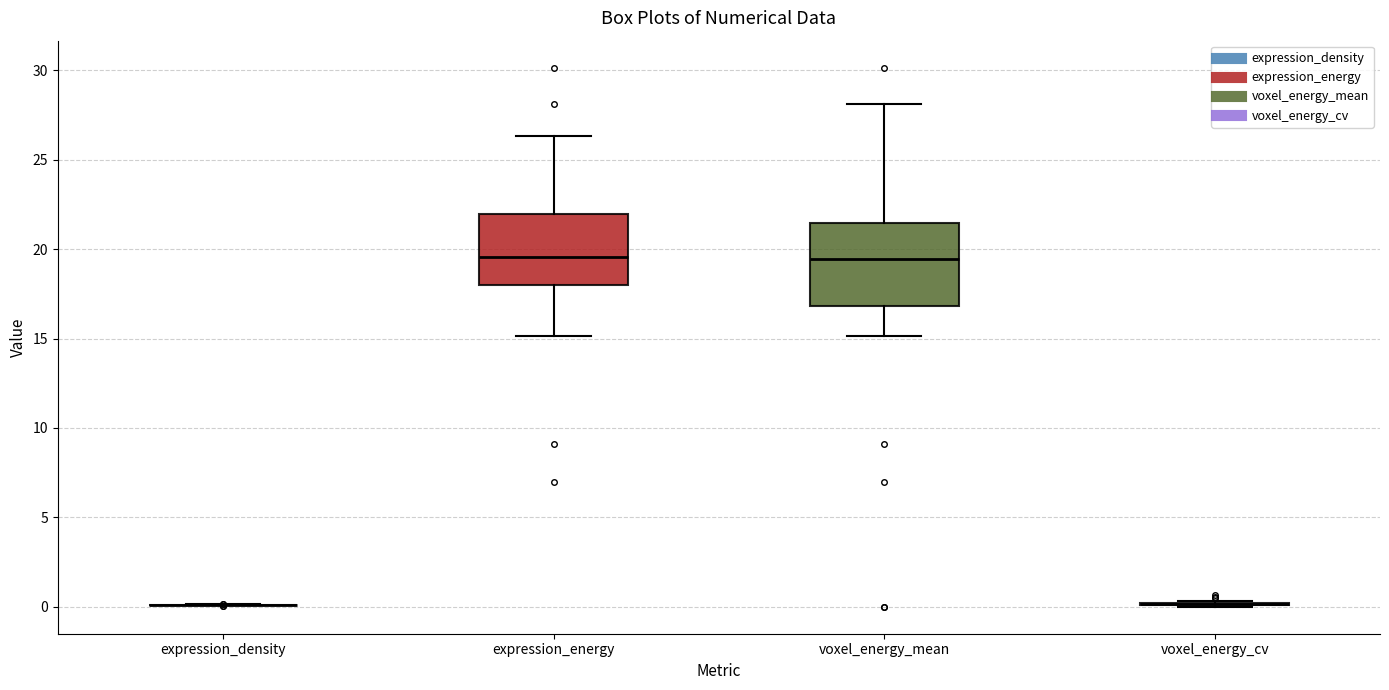

Which box is the tallest, from its lower edge to its upper edge?

voxel_energy_mean